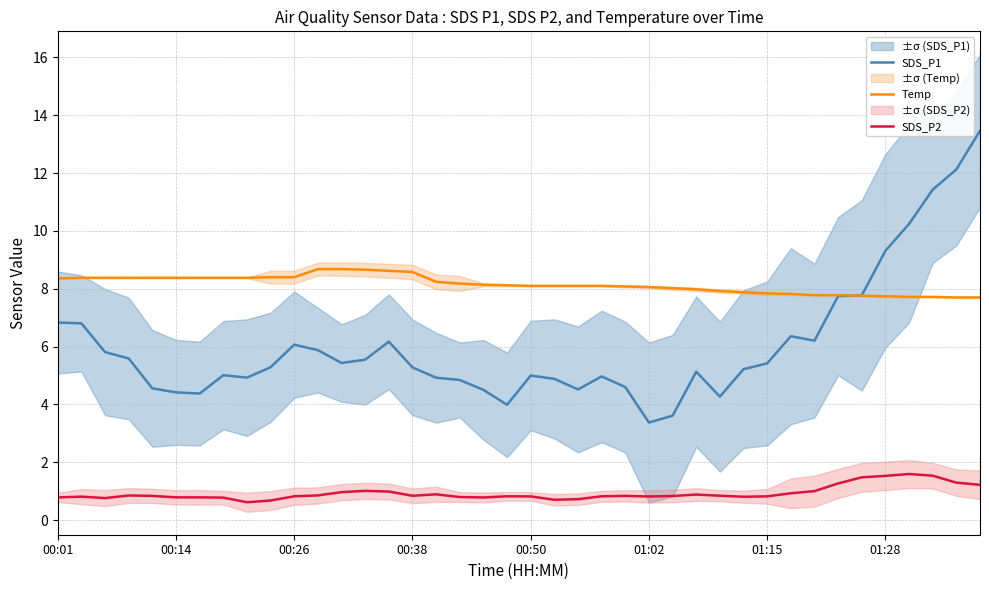

How many series are shown in this chart?

3